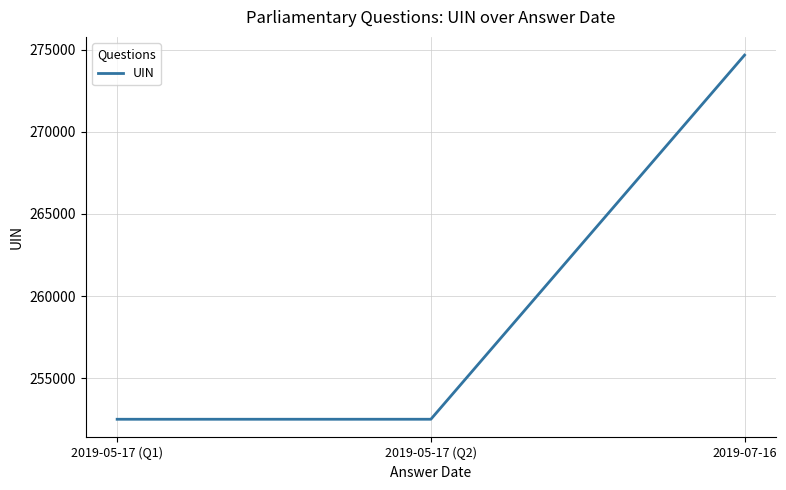

What is the difference between the maximum and minimum values?

22158